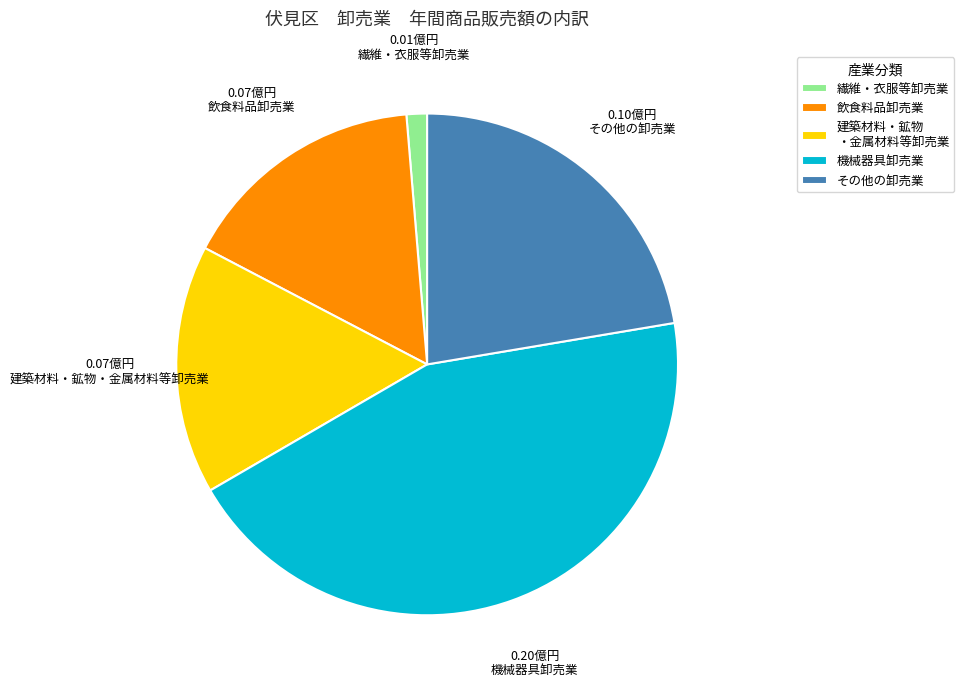

True or false: 繊維・衣服等卸売業 accounts for 1% of the total.

True